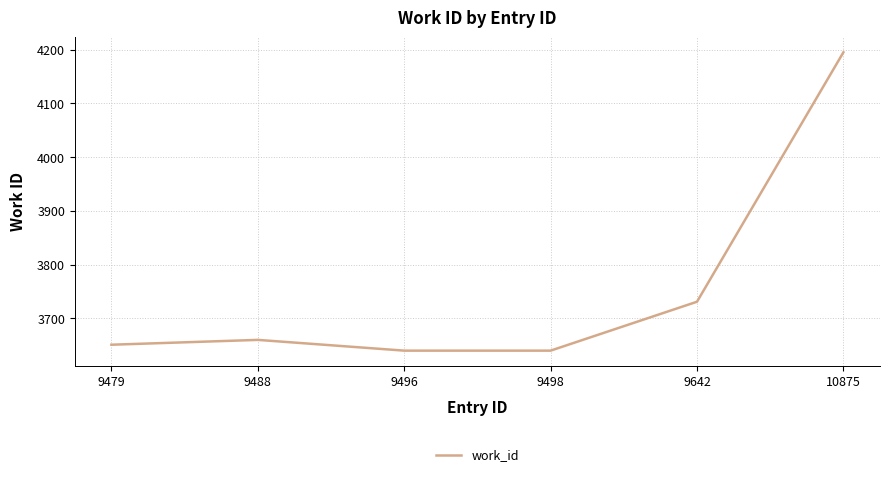

What is the minimum value shown in the chart?

3640